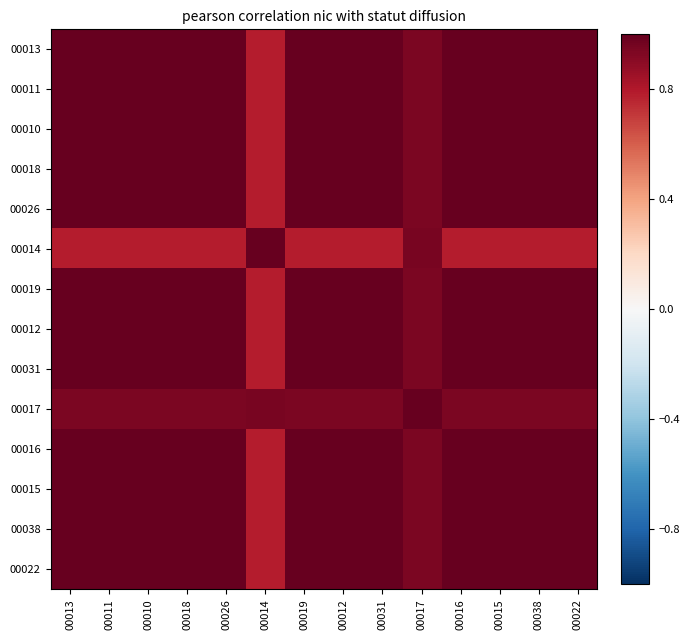

At 00012, list the series in order from largest to smallest.

00013, 00011, 00010, 00018, 00026, 00019, 00012, 00031, 00016, 00015, 00038, 00022, 00017, 00014